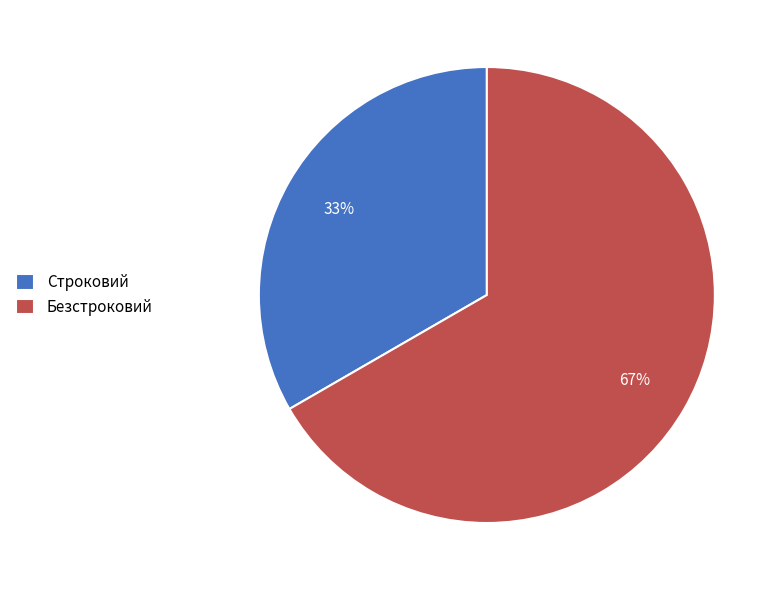

Which slice is the smallest?

Строковий